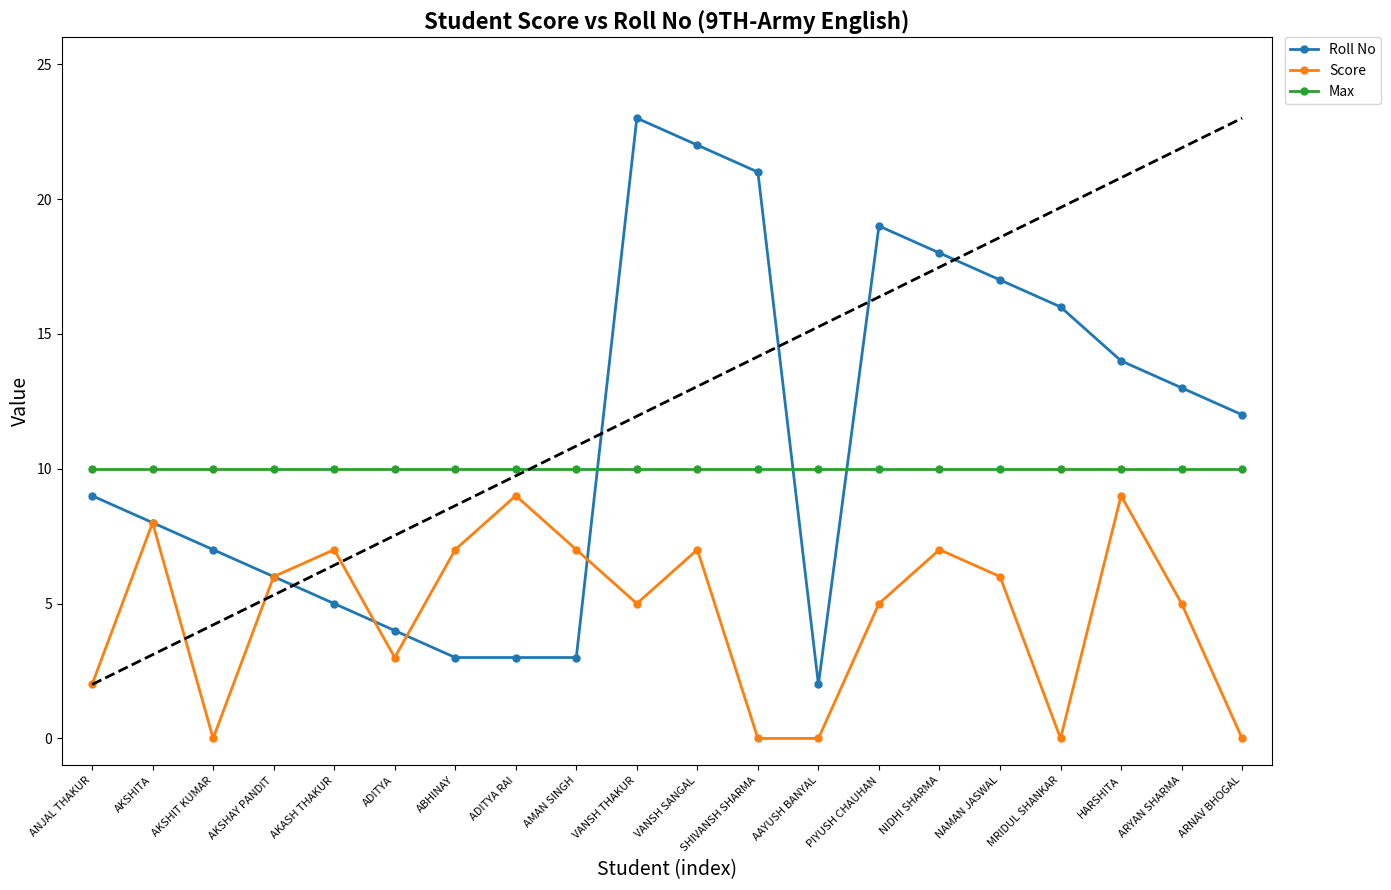

Reading left to right, list all the values displayed in this chart.

Roll No: 9	8	7	6	5	4	3	3	3	23	22	21	2	19	18	17	16	14	13	12
Score: 2	8	0	6	7	3	7	9	7	5	7	0	0	5	7	6	0	9	5	0
Max: 10	10	10	10	10	10	10	10	10	10	10	10	10	10	10	10	10	10	10	10